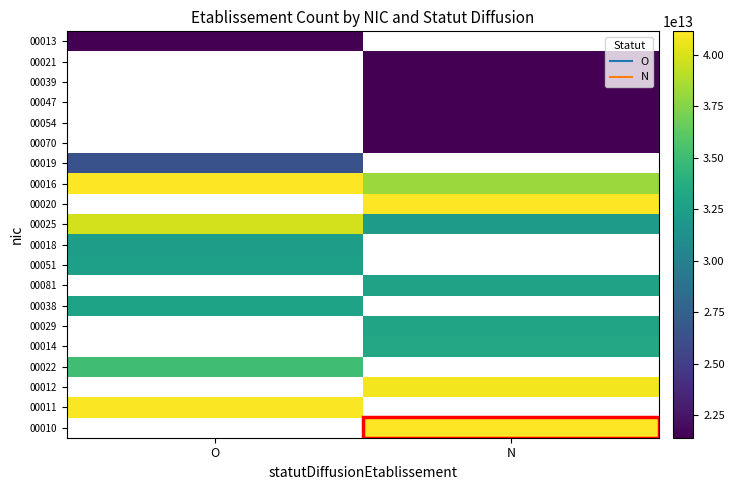

True or false: 00020 has a value of 41072666500020.0 at N.

True